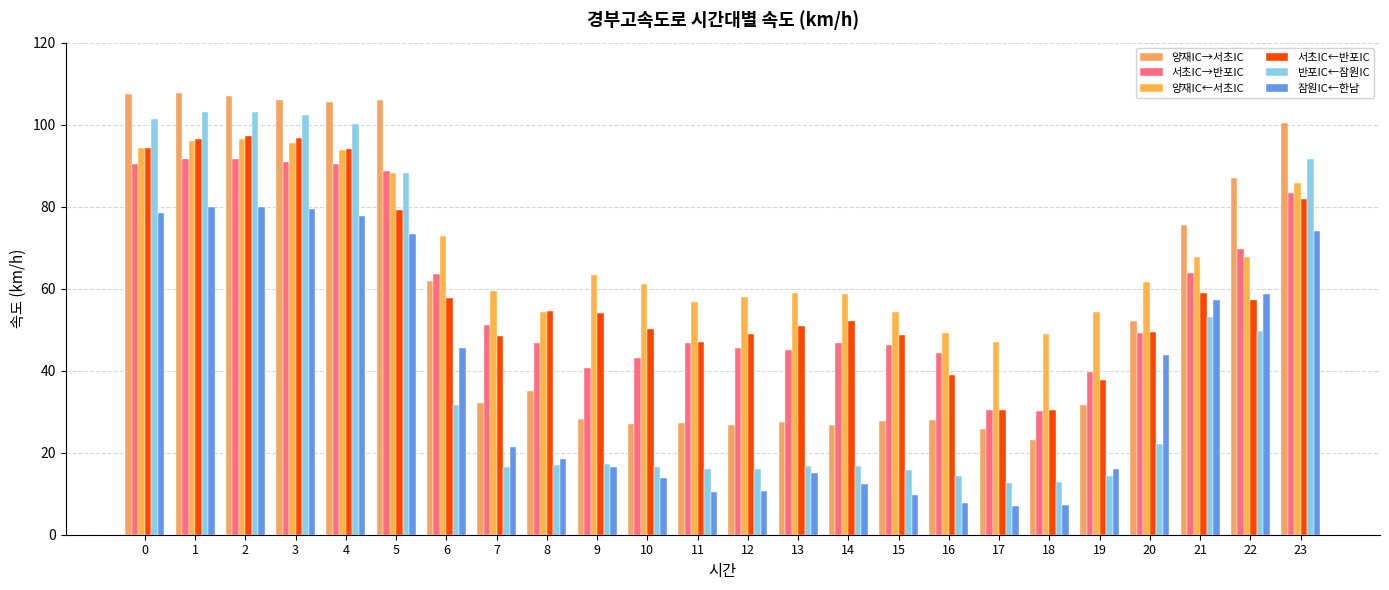

What is the spread (max minus min) of values at 9?

46.8